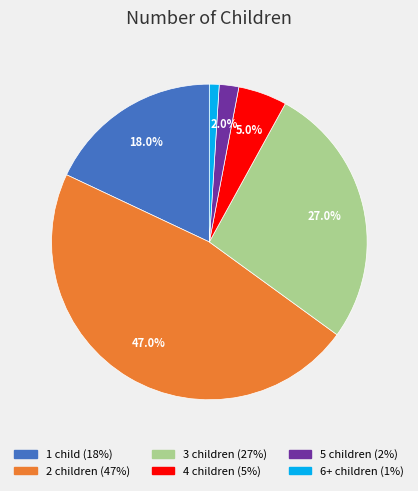

Which category has the biggest portion of the pie?

2 children